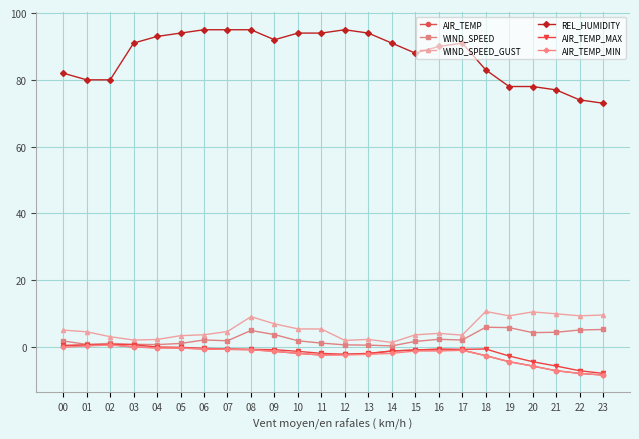

Is it true that REL_HUMIDITY equals 119.2 at 19?

False